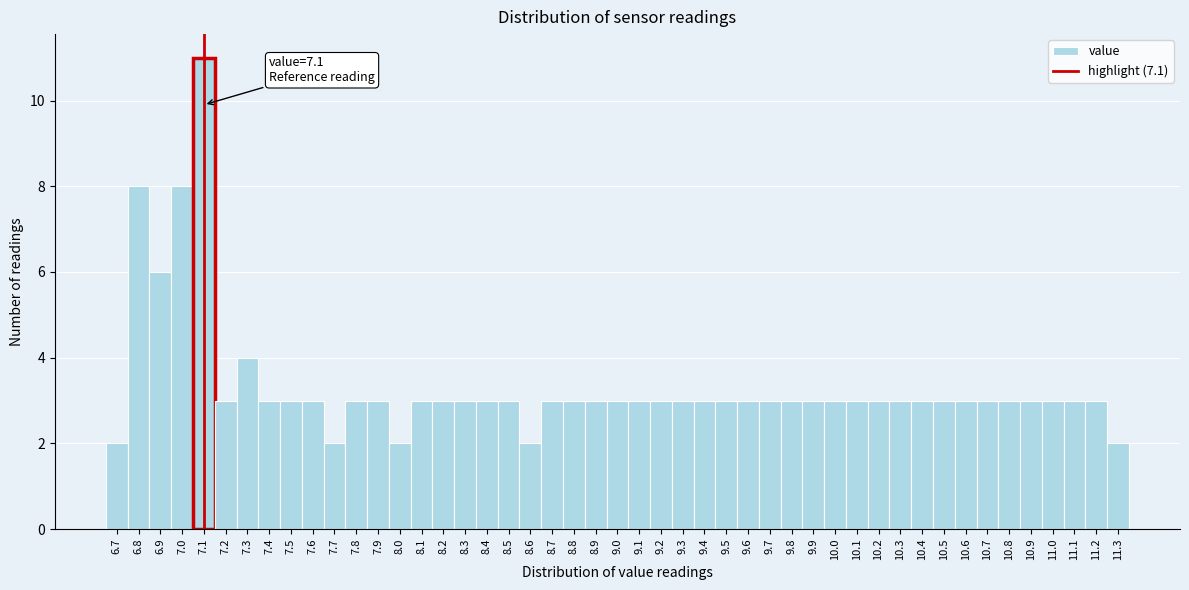

Which range on the x-axis has the tallest bar?

7.05 to 7.15